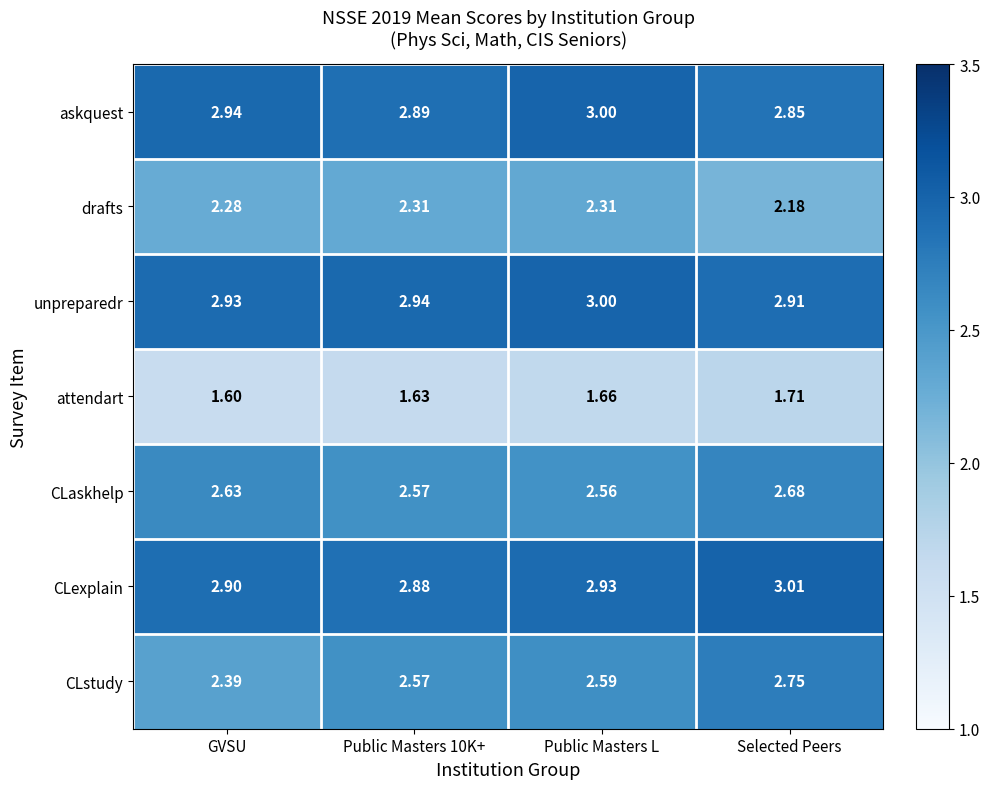

Between Public Masters 10K+ and Public Masters L, which series saw the biggest shift?

askquest